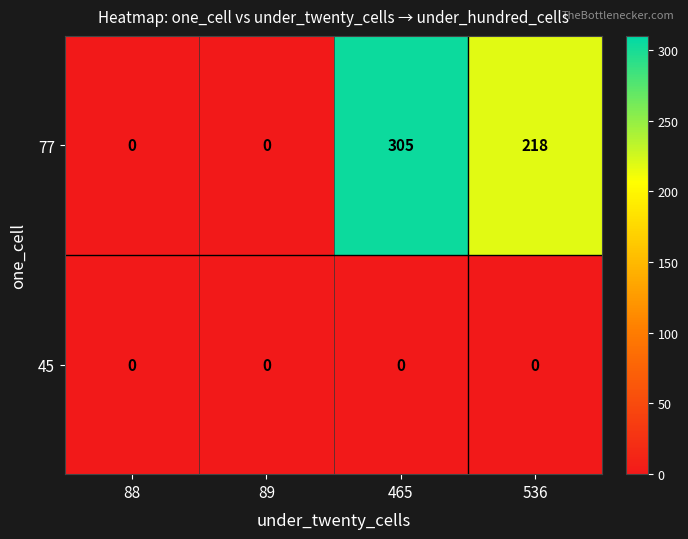

Reading right to left, what are all the values shown in this chart?

77: 536=218	465=305	89=0	88=0
45: 536=0	465=0	89=0	88=0